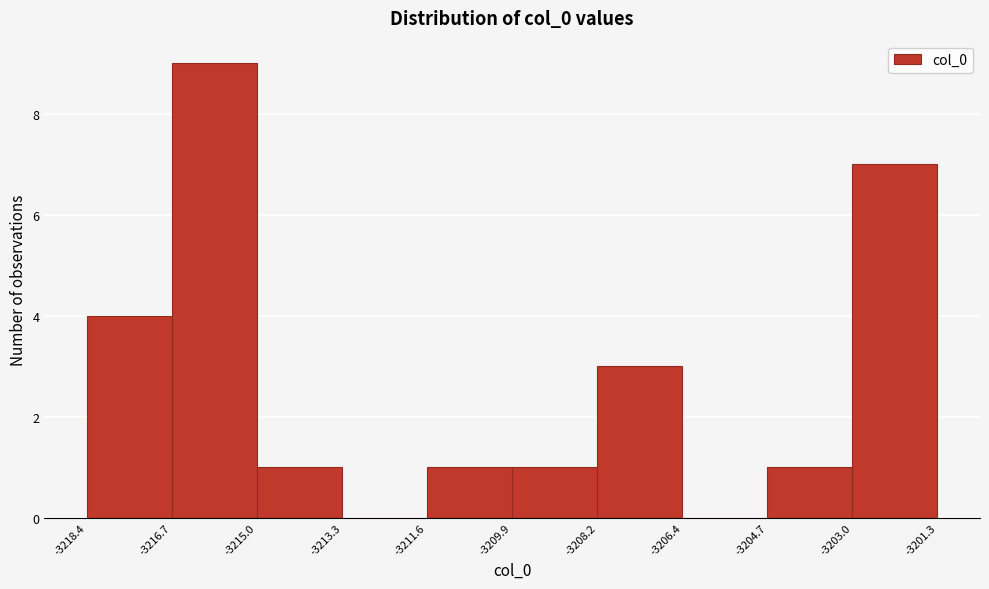

Reading left to right, transcribe this chart: for each bar, give the range it covers on the x-axis and its height. The values are not printed on the chart, so give them approximately, as read against the axis.

-3218.4 to -3216.7: 4
-3216.7 to -3215.0: 9
-3215.0 to -3213.3: 1
-3213.3 to -3211.6: 0
-3211.6 to -3209.9: 1
-3209.9 to -3208.2: 1
-3208.2 to -3206.4: 3
-3206.4 to -3204.7: 0
-3204.7 to -3203.0: 1
-3203.0 to -3201.3: 7